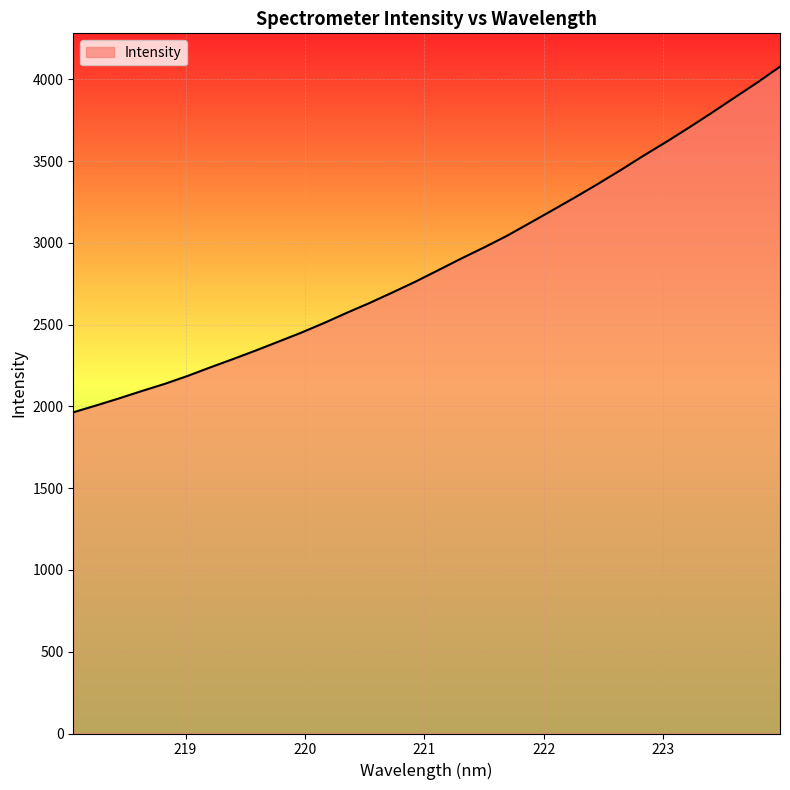

What is the maximum value shown in the chart?

4076.7